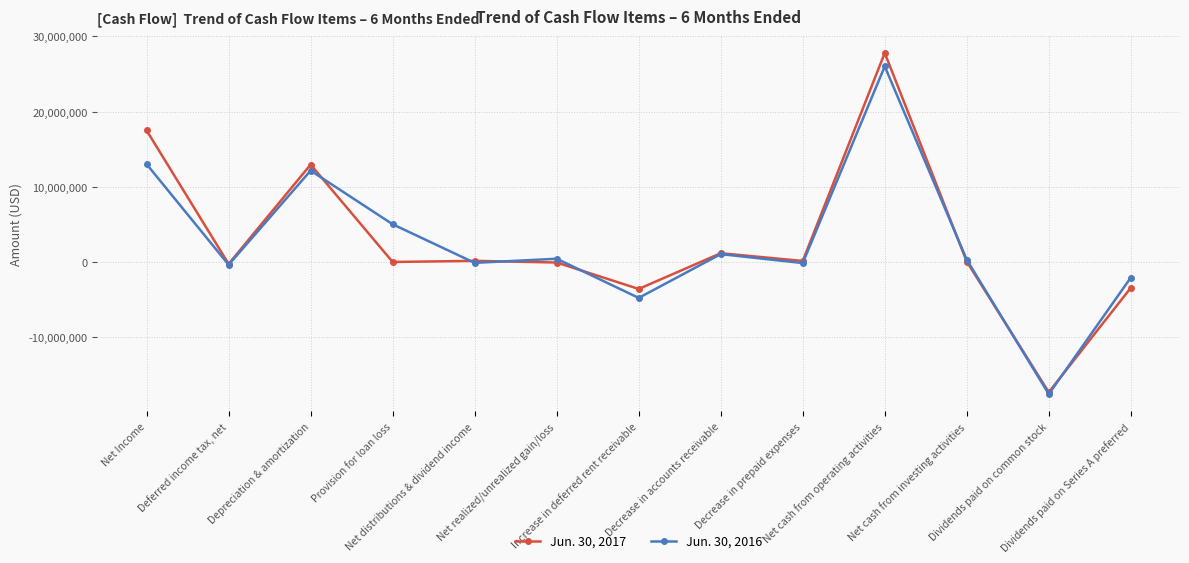

What is the value of the Jun. 30, 2016 point at the 5th from the left?

-117004